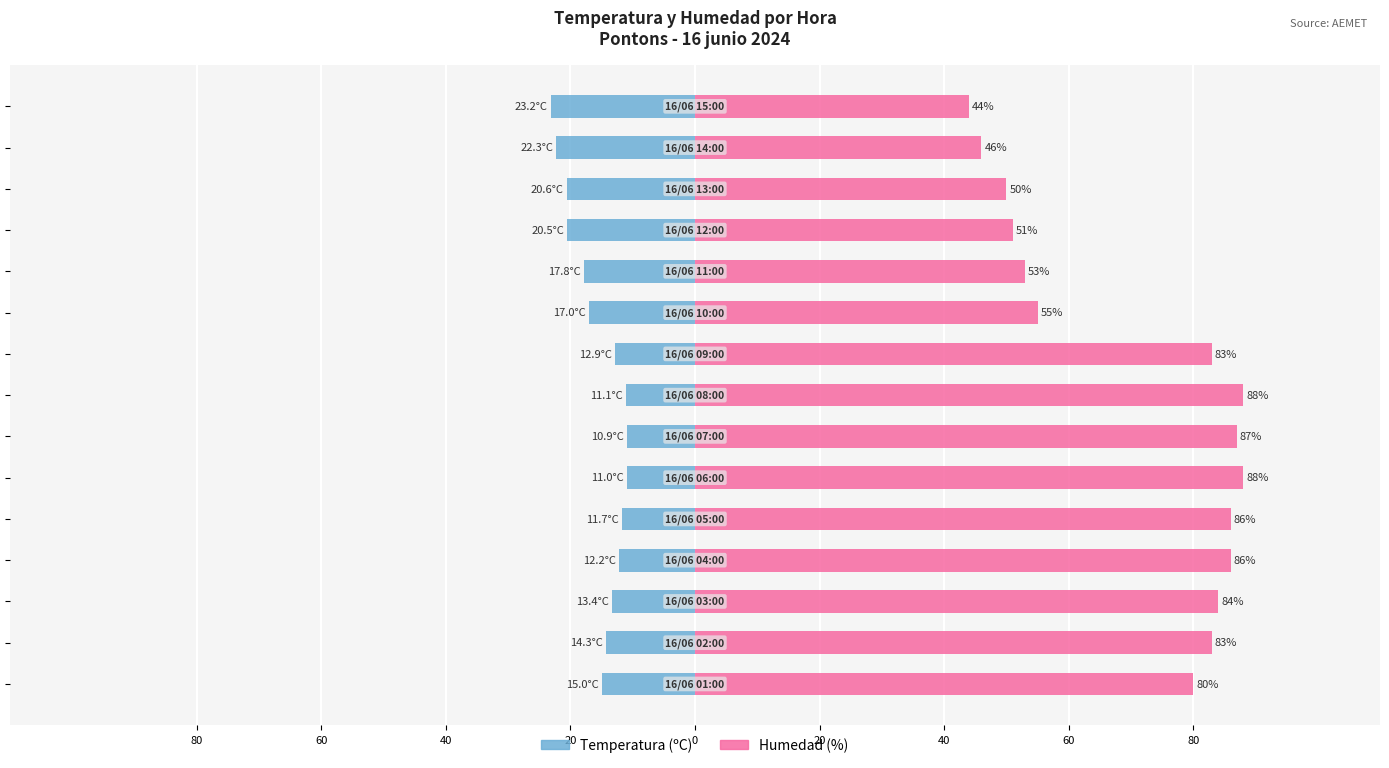

What are all the series names shown in the legend?

Temperatura (ºC), Humedad (%)